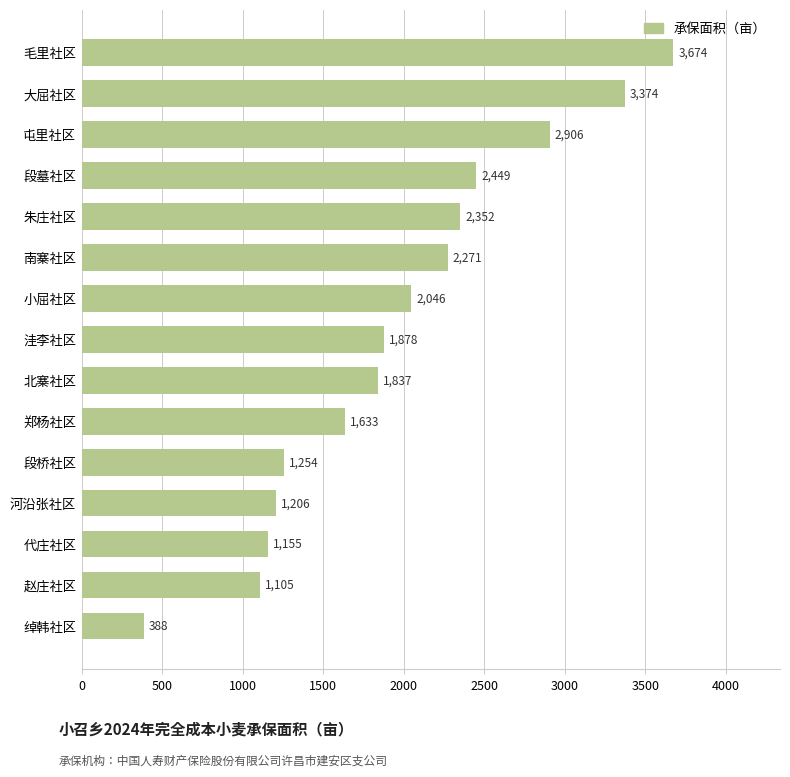

True or false: the data shows 2449.0 at 段墓社区.

True